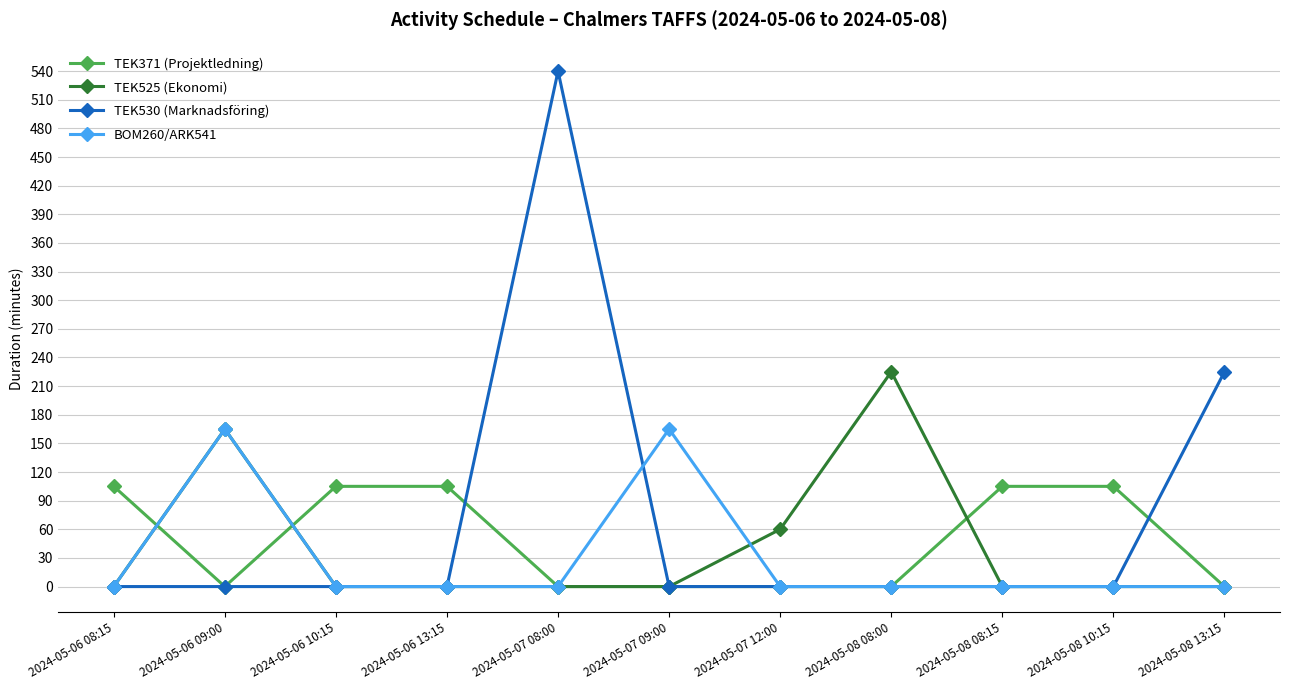

What is the label of the 6th point from the right?

2024-05-07 09:00